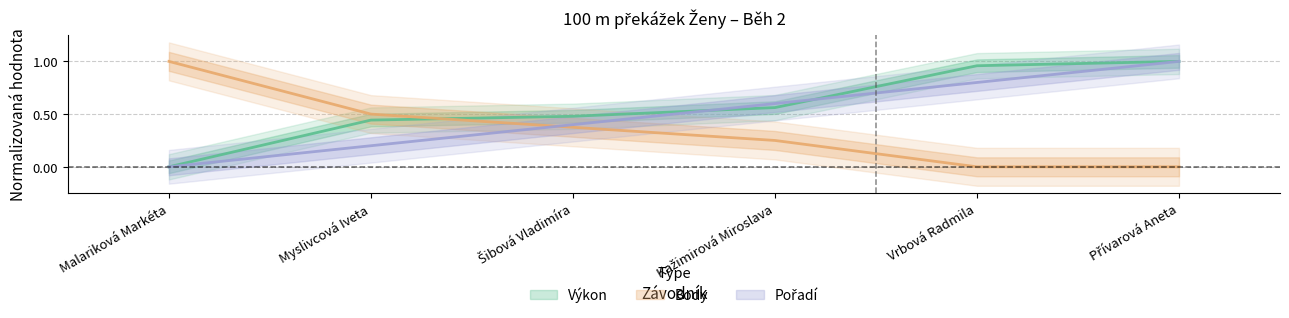

True or false: Pořadí has more than 2 points higher than both neighbors.

False